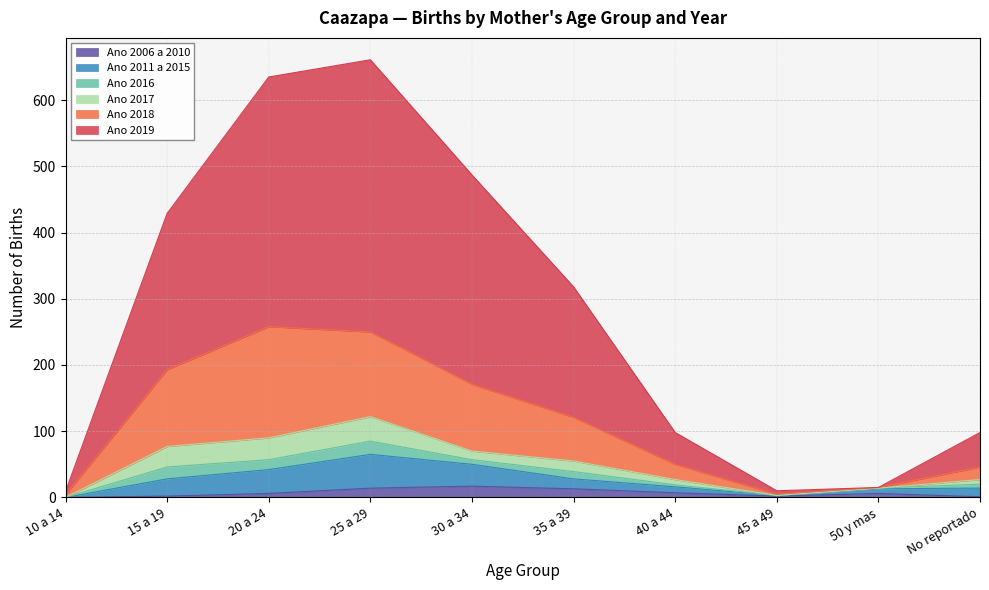

In Ano 2019, how many points are higher than both neighbors (excluding endpoints)?

1